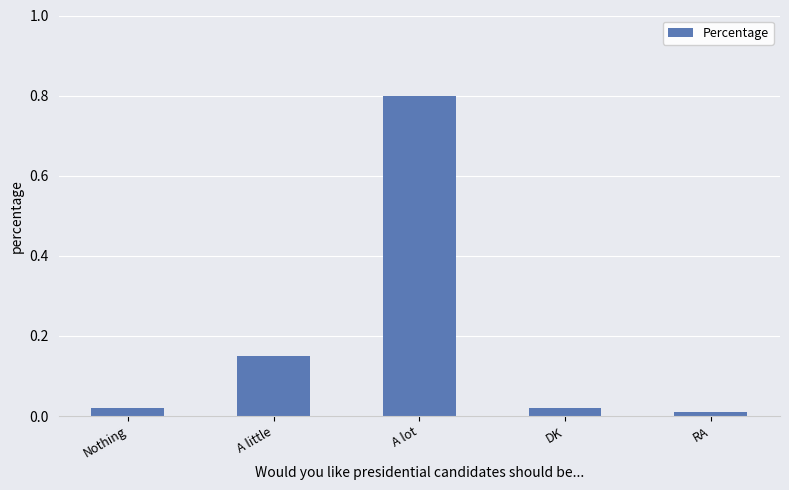

How many categories are shown in the chart?

5